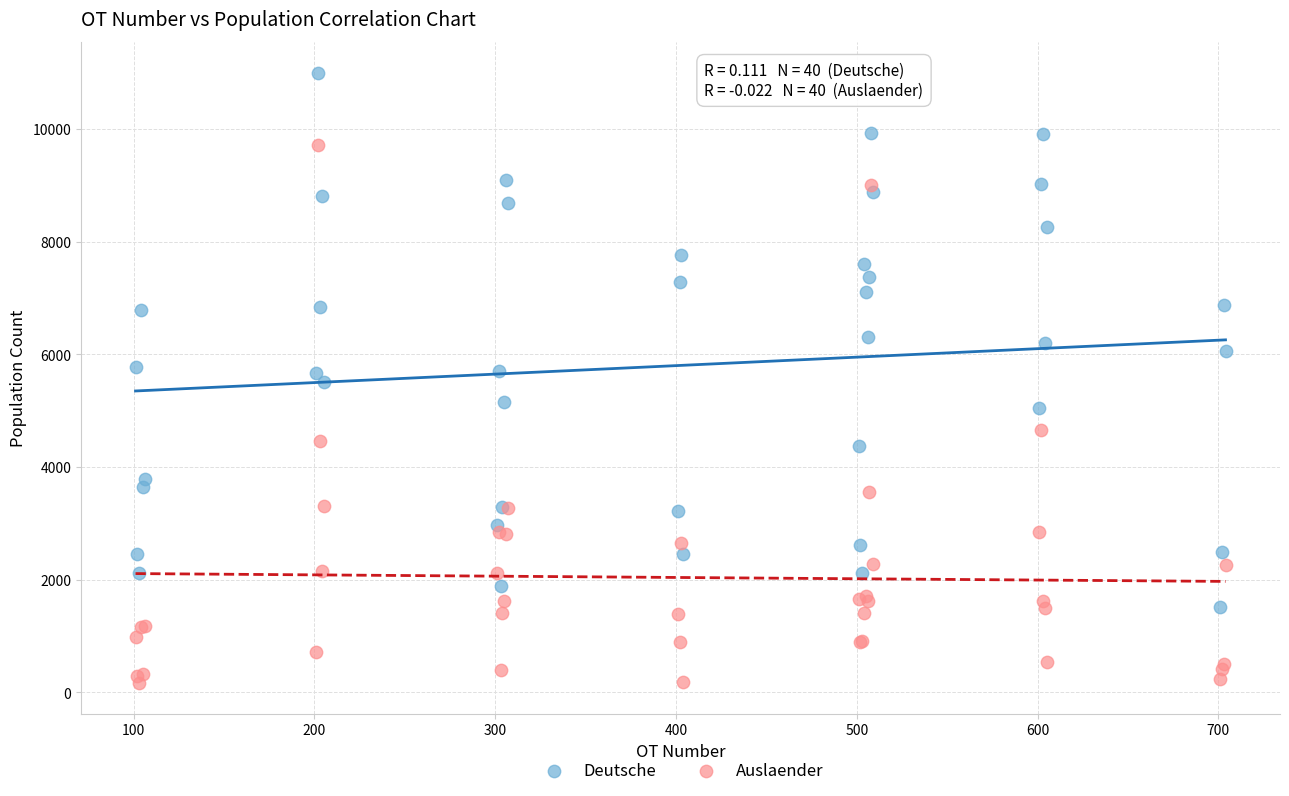

What are all the series names shown in the legend?

Deutsche, Auslaender